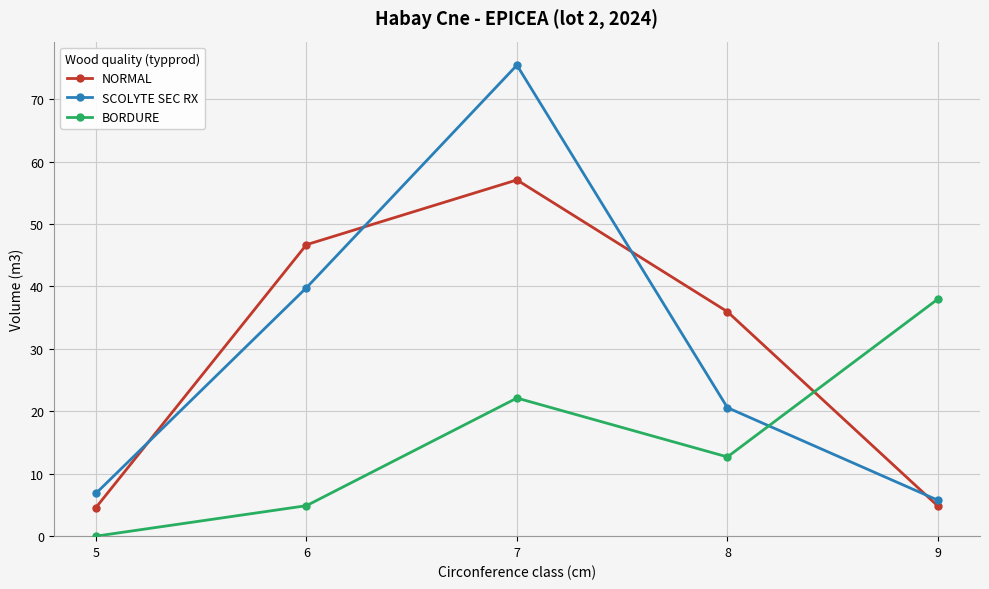

How many times do NORMAL and BORDURE cross each other?

1